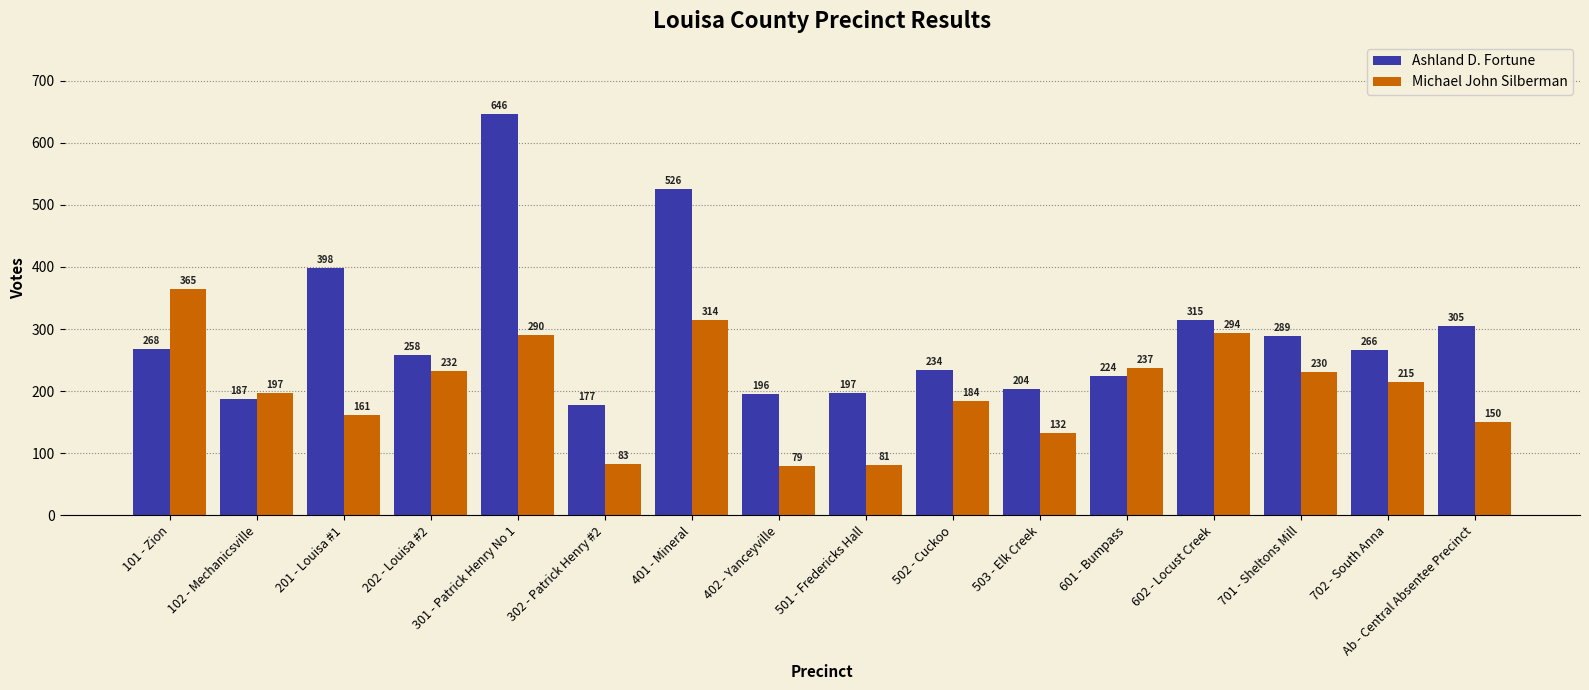

How many groups of bars are there?

16